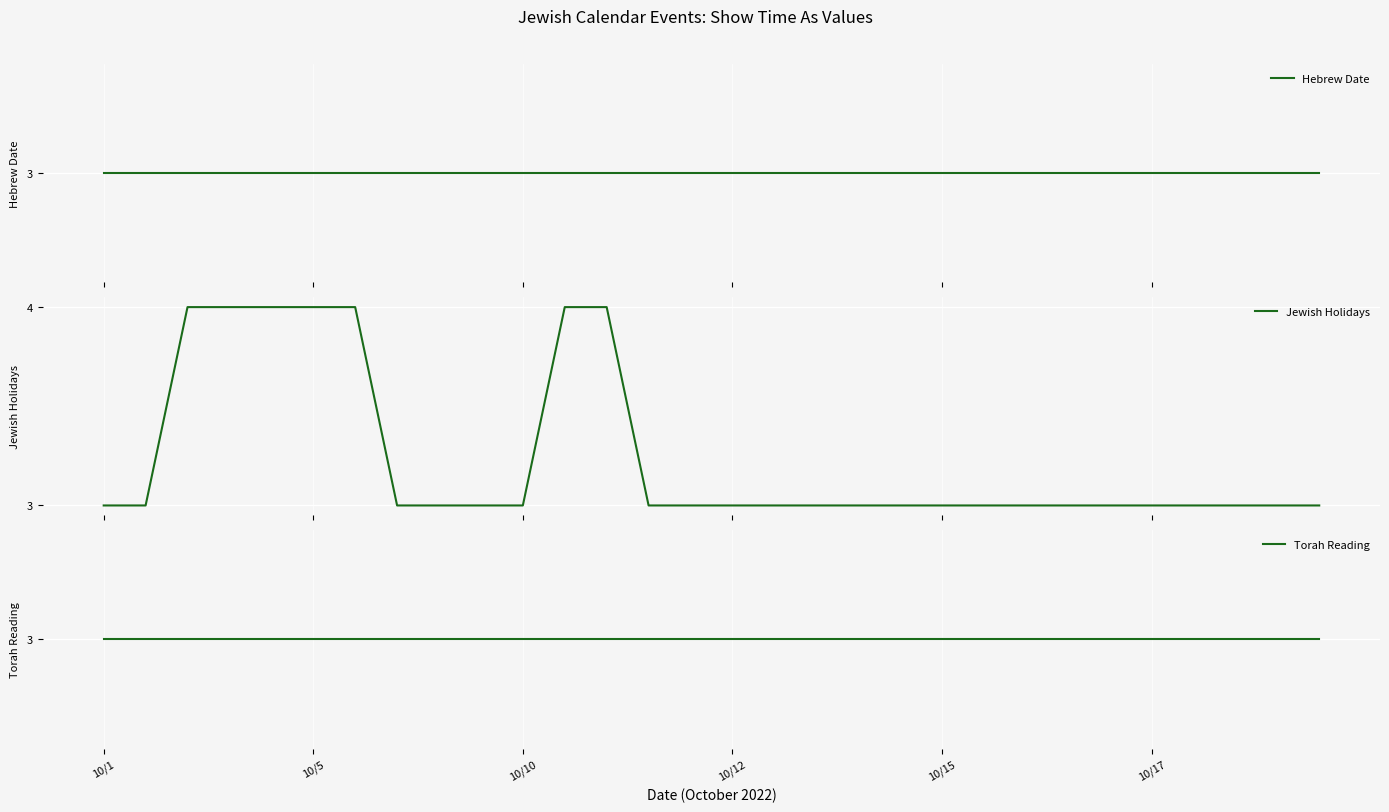

At which category does the chart reach its minimum across all series?

10/1